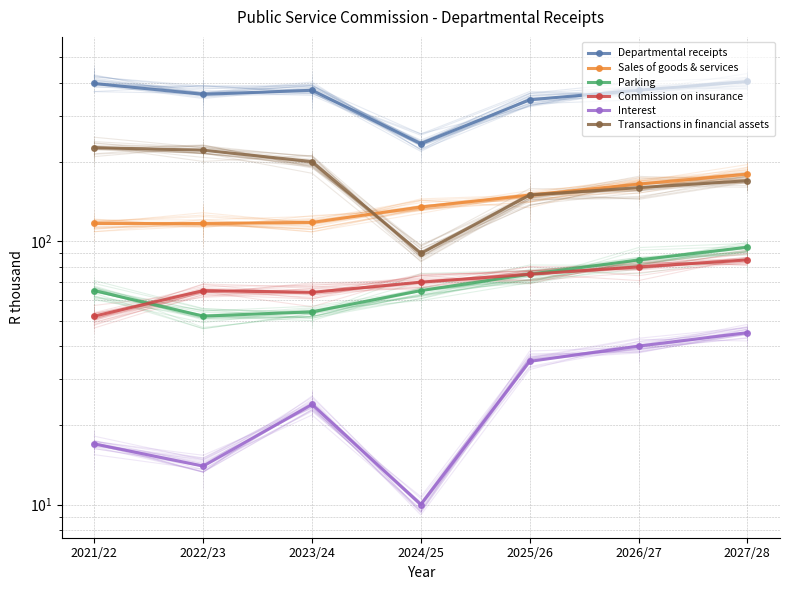

How many data points does each series have?

7